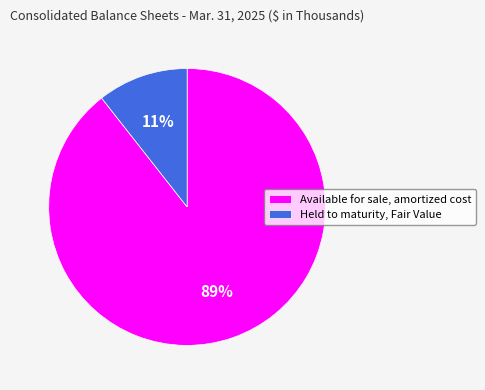

Between Held to maturity, Fair Value and Available for sale, amortized cost, which is larger?

Available for sale, amortized cost